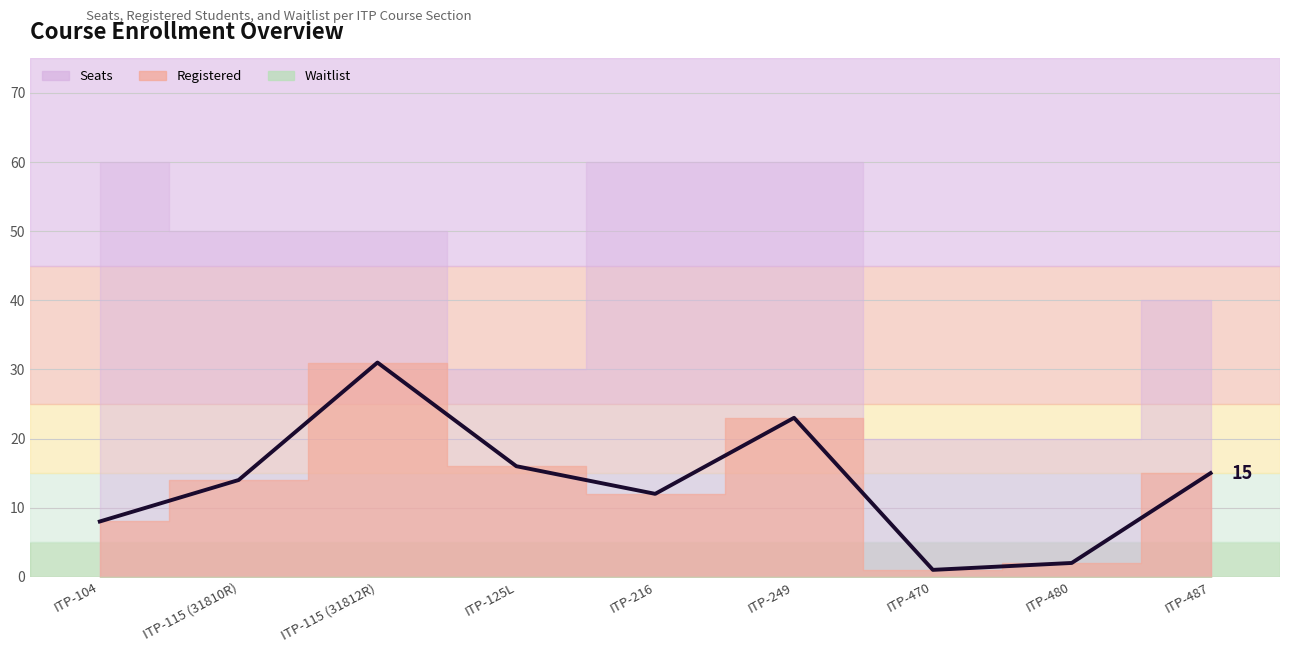

List the series in order of their overall mean, highest first.

Seats, Registered, Waitlist